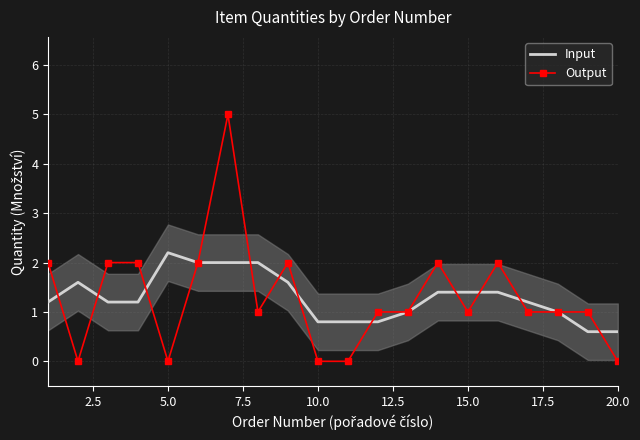

The value of Input at 15.0 is 0.9. True or false?

False